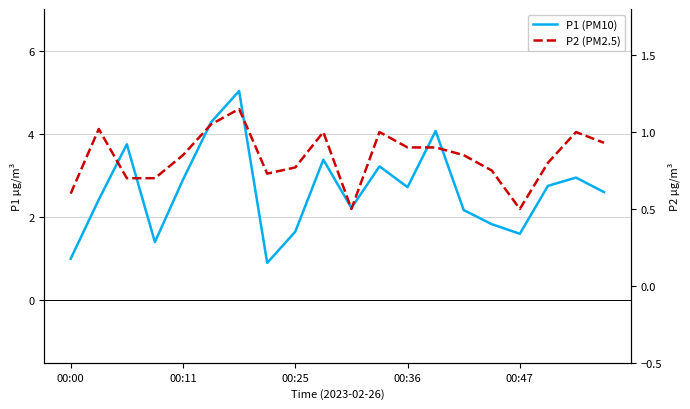

List the series in order of their overall mean, highest first.

P1 (PM10), P2 (PM2.5)